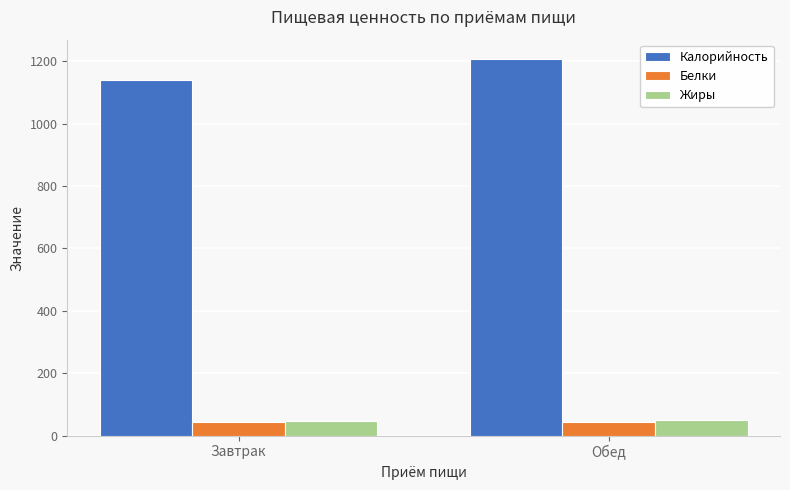

What position from the left is Обед?

2